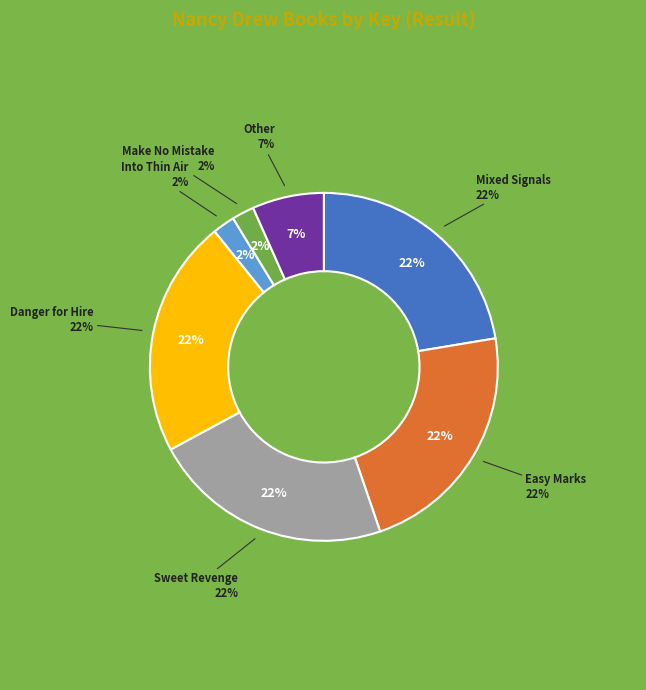

To the nearest percent, what portion does Danger for Hire represent?

22%